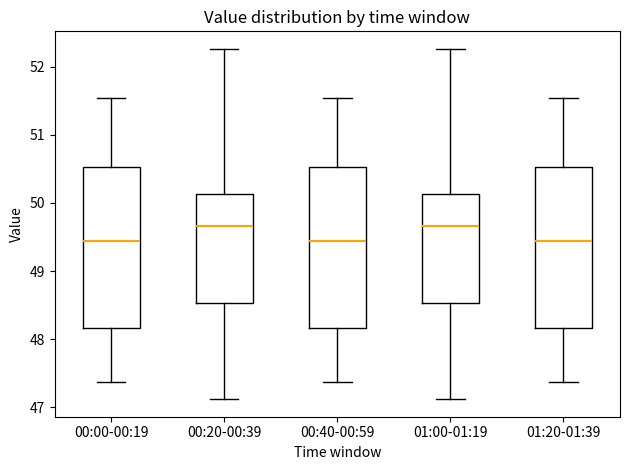

Reading left to right, read every box against the y-axis: the position of its median line, the range the box covers, and the ends of its whiskers. The values are not printed on the chart, so give them approximately, as read against the axis.

00:00-00:19: median 49.4, box 48.2 to 50.5, whiskers 47.4 to 51.5
00:20-00:39: median 49.7, box 48.5 to 50.1, whiskers 47.1 to 52.3
00:40-00:59: median 49.4, box 48.2 to 50.5, whiskers 47.4 to 51.5
01:00-01:19: median 49.7, box 48.5 to 50.1, whiskers 47.1 to 52.3
01:20-01:39: median 49.4, box 48.2 to 50.5, whiskers 47.4 to 51.5